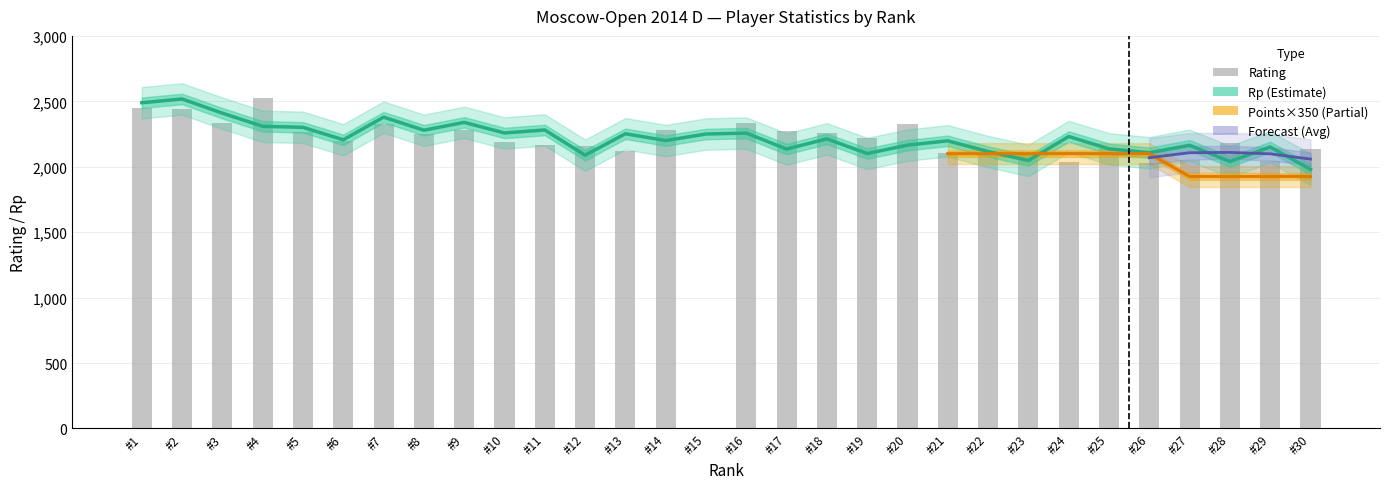

How many categories are shown in the chart?

30